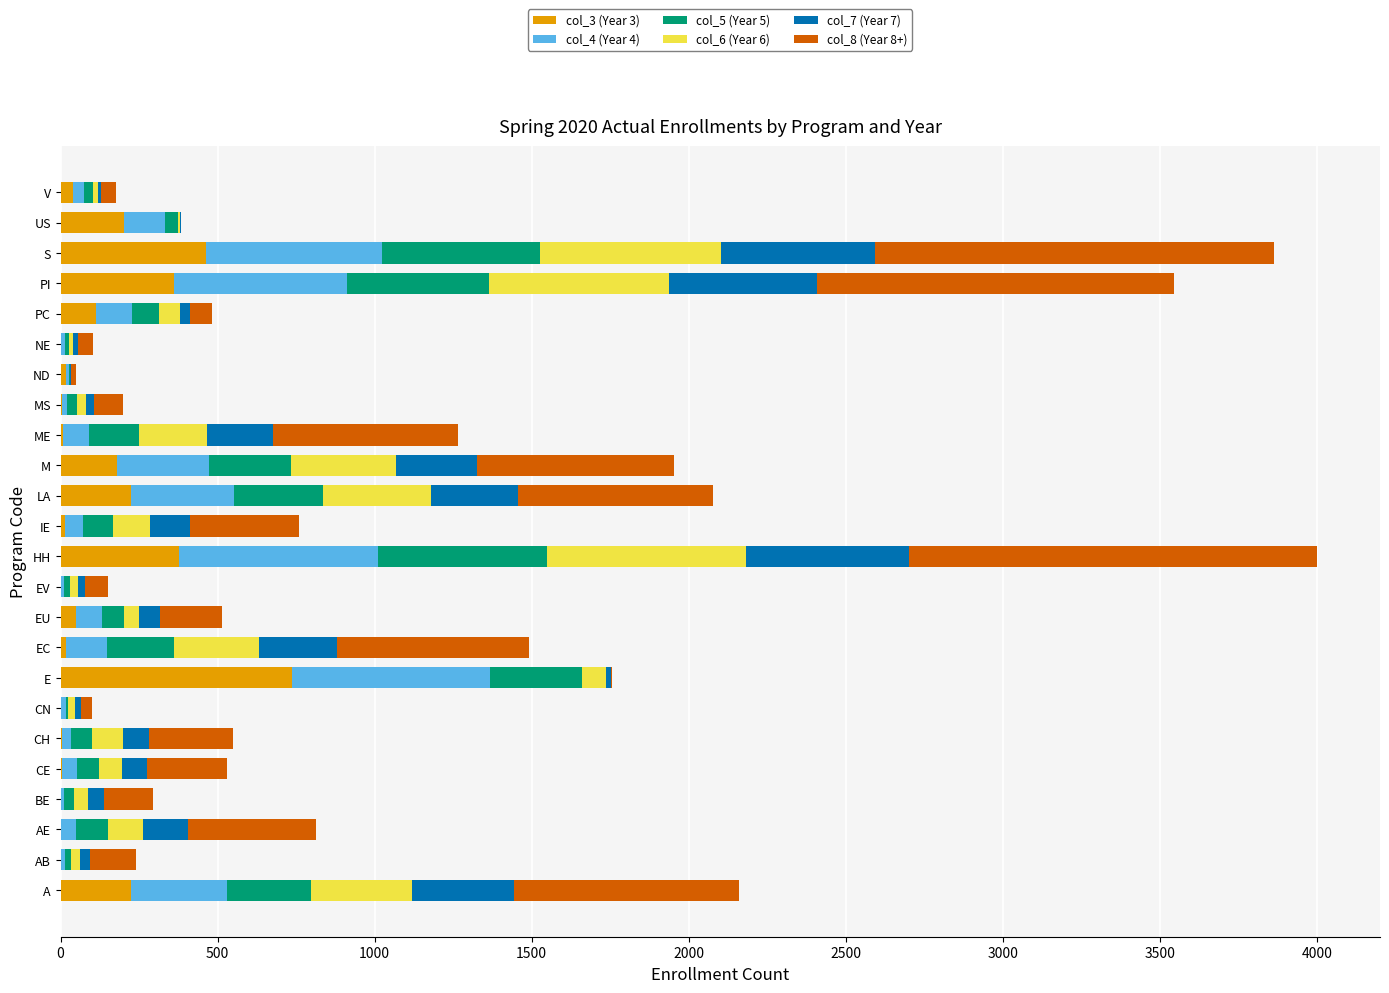

At which label does col_3 (Year 3) reach its peak?

E